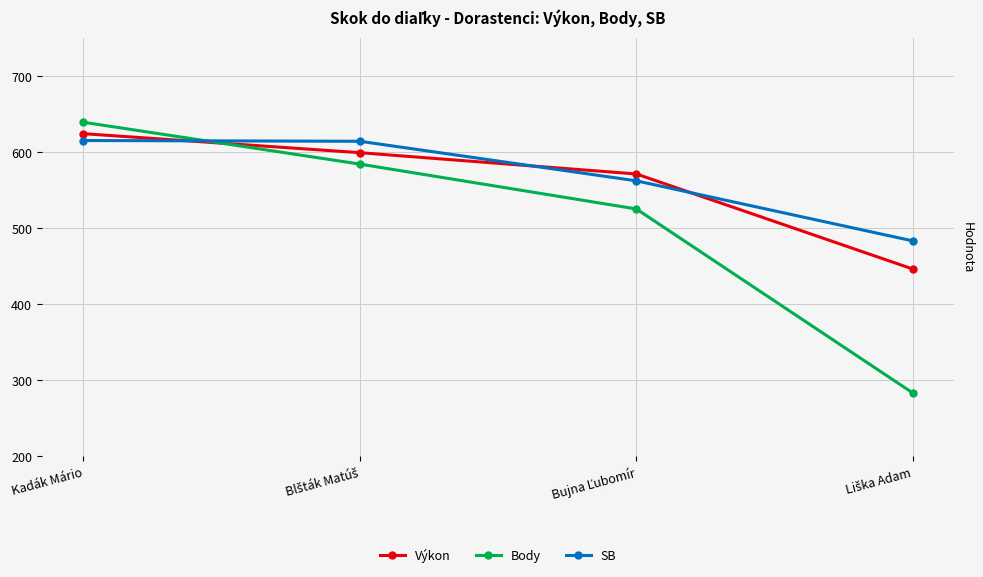

Is it true that SB equals 901 at Kadák Mário?

False